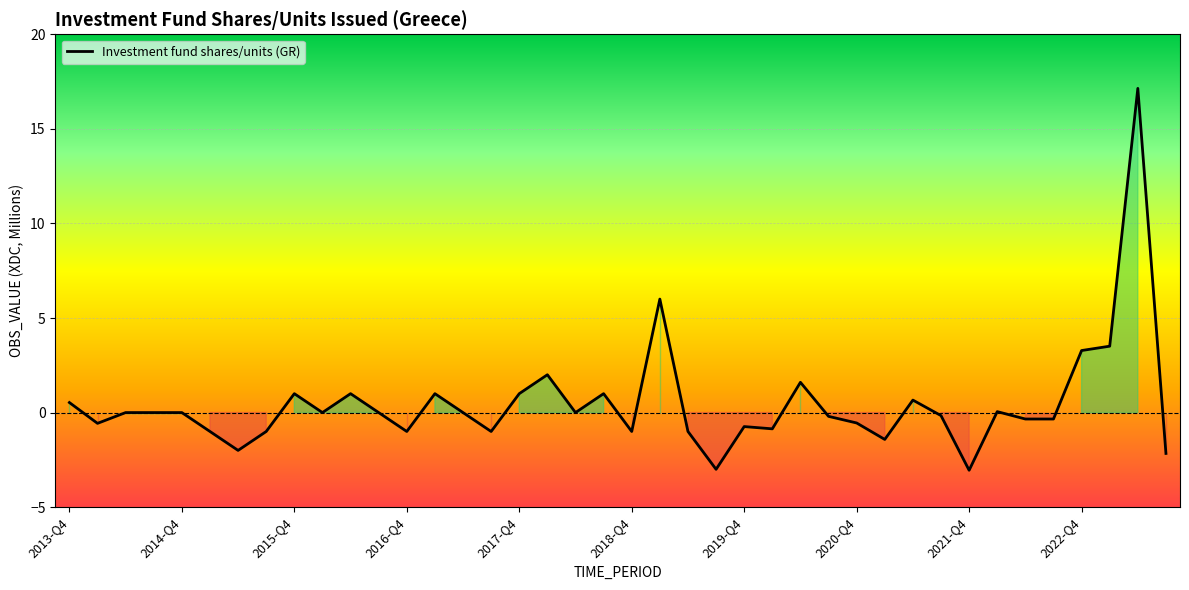

What is the minimum value shown in the chart?

-3.0